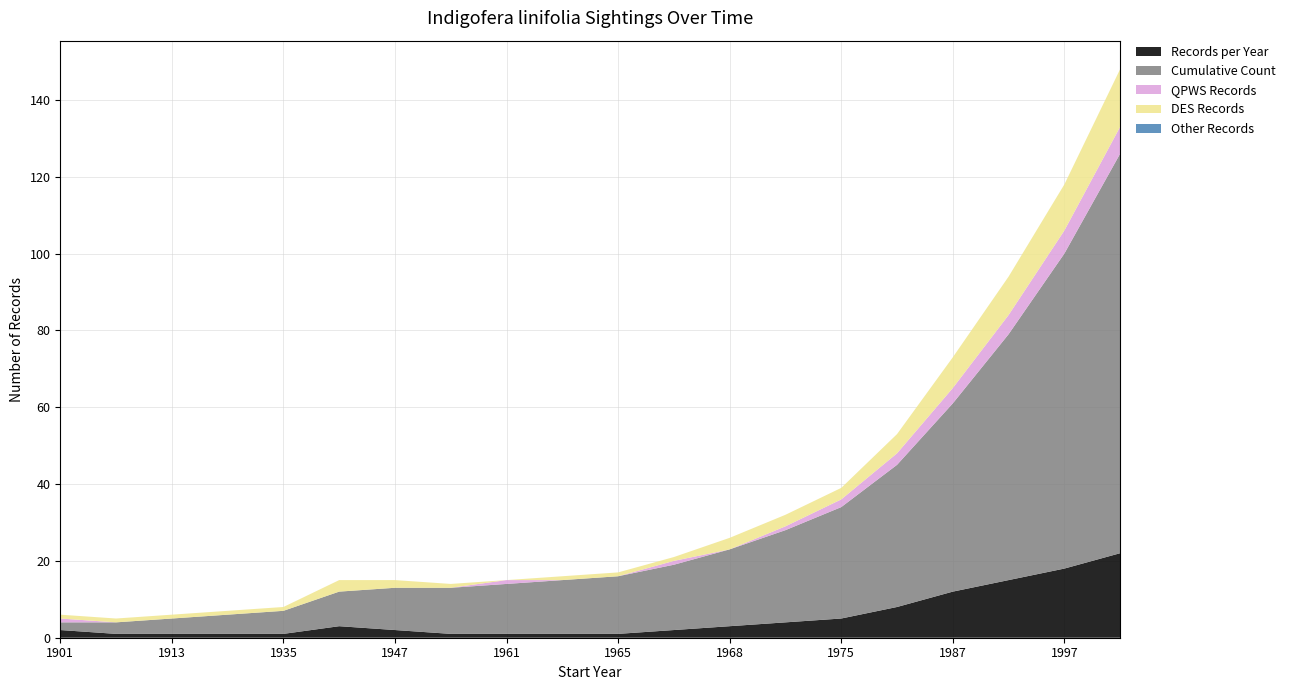

Reading left to right, what are all the values shown in this chart?

Records per Year: 2	1	1	1	1	3	2	1	1	1	1	2	3	4	5	8	12	15	18	22
Cumulative Count: 2	3	4	5	6	9	11	12	13	14	15	17	20	24	29	37	49	64	82	104
QPWS Records: 1	0	0	0	0	0	0	0	1	0	0	1	0	1	2	3	4	5	6	7
DES Records: 1	1	1	1	1	3	2	1	0	1	1	1	3	3	3	5	8	10	12	15
Other Records: 0	0	0	0	0	0	0	0	0	0	0	0	0	0	0	0	0	0	0	0